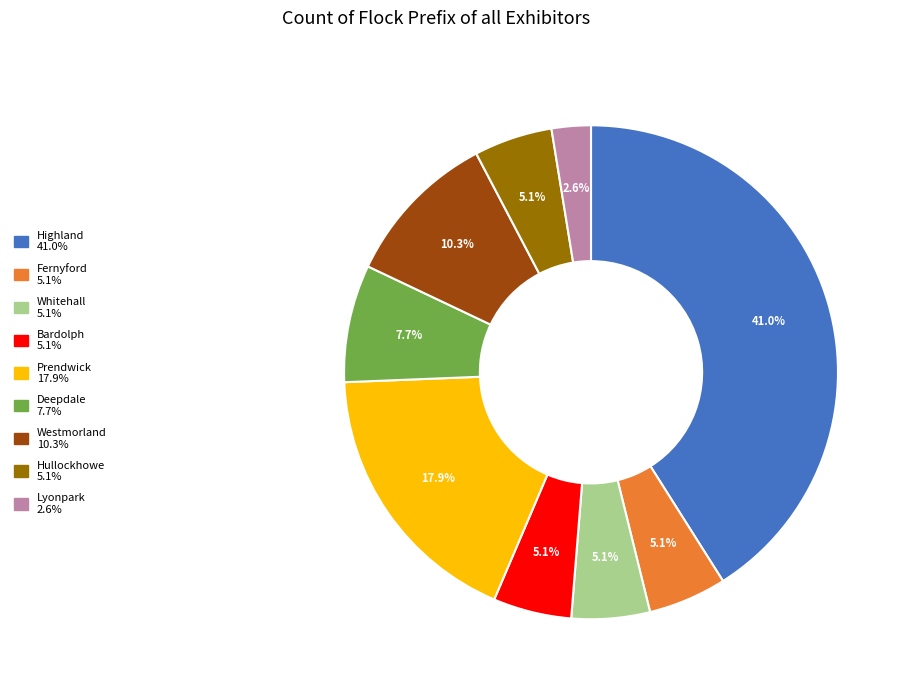

To the nearest percent, what is the difference between the largest and smallest slice percentages?

38%